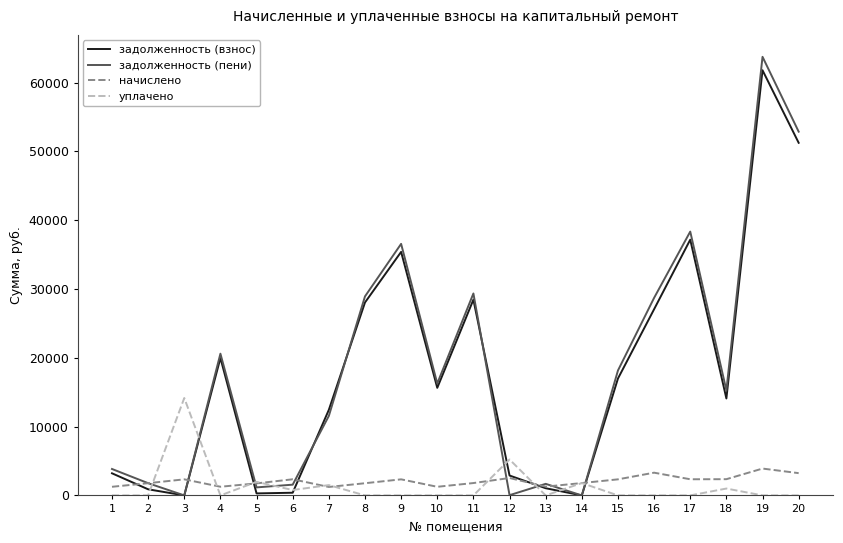

Is the value of уплачено at 7 greater than the value of задолженность (пени) at 11?

No